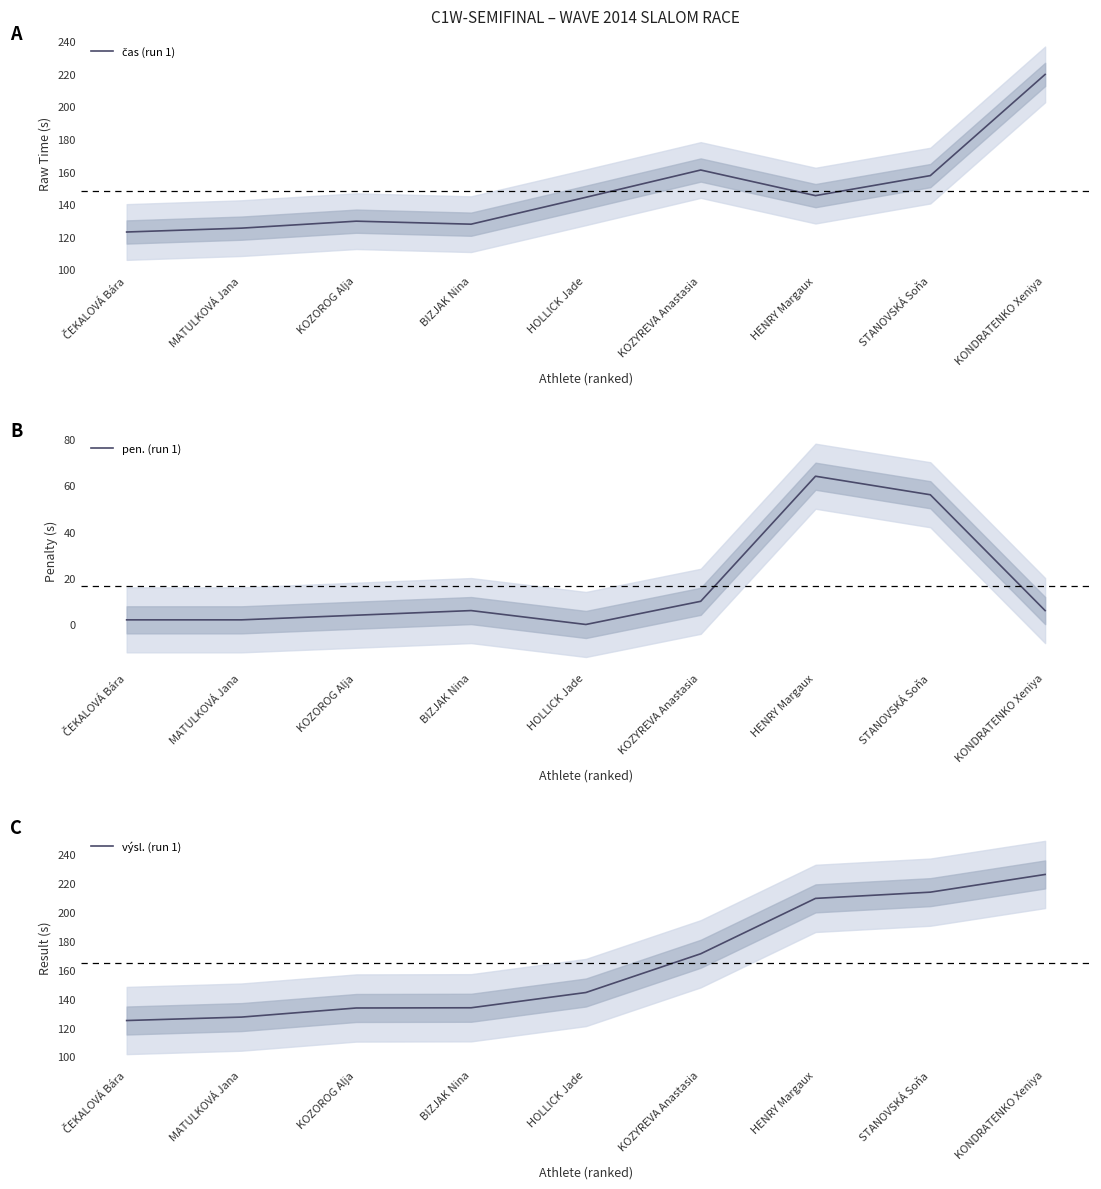

What is the label of the 9th point from the left?

KONDRATENKO Xeniya